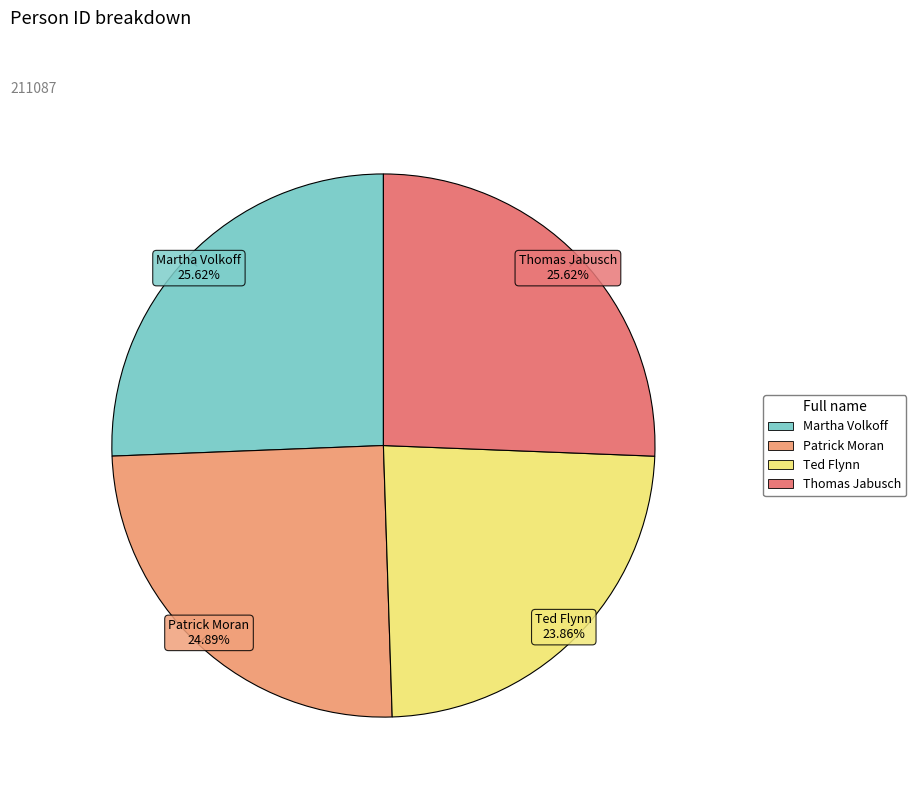

Count the number of slices in the pie.

4